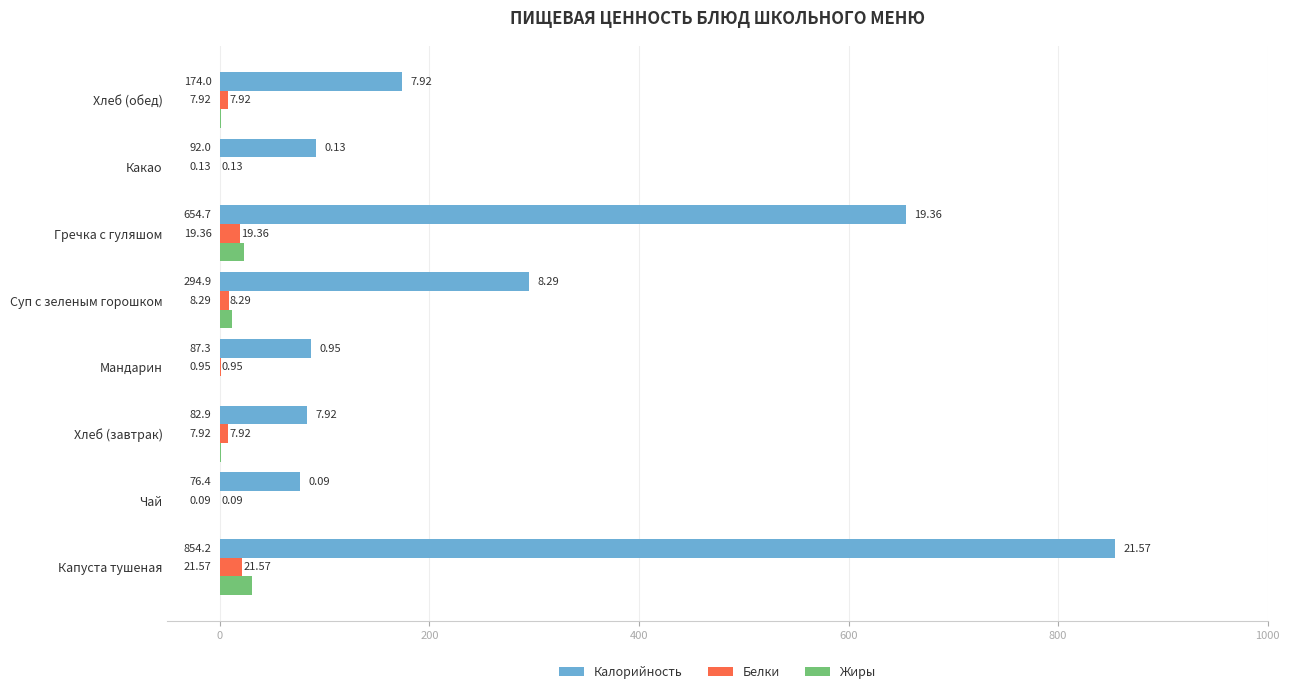

What is the highest value of the Калорийность series?

854.2